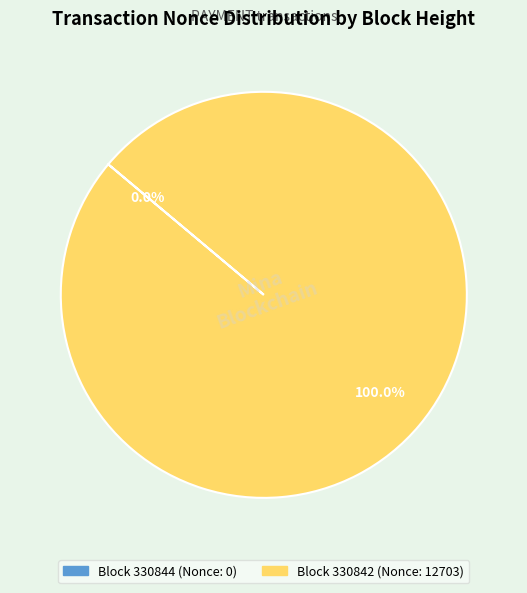

Is it true that 330842 is 100% of the pie?

True